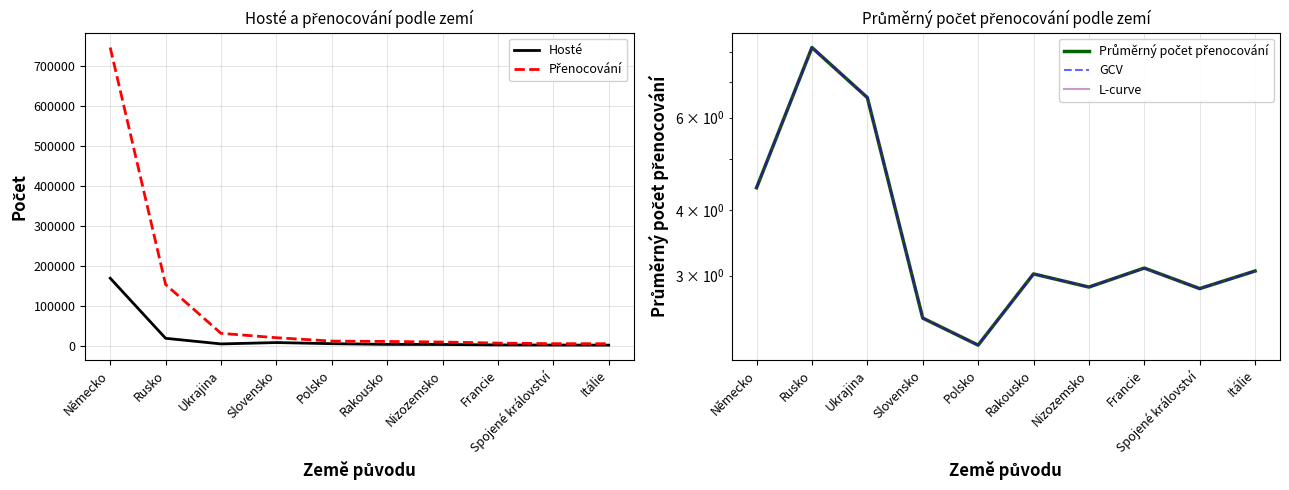

What is the label of the 3rd point from the right?

Francie